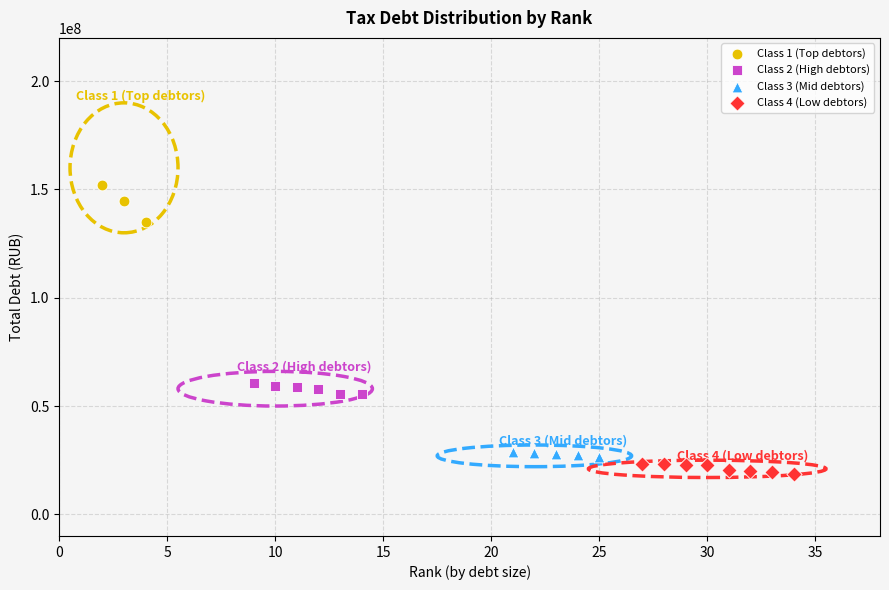

Which series contains the highest Y value?

Class 1 (Top debtors)